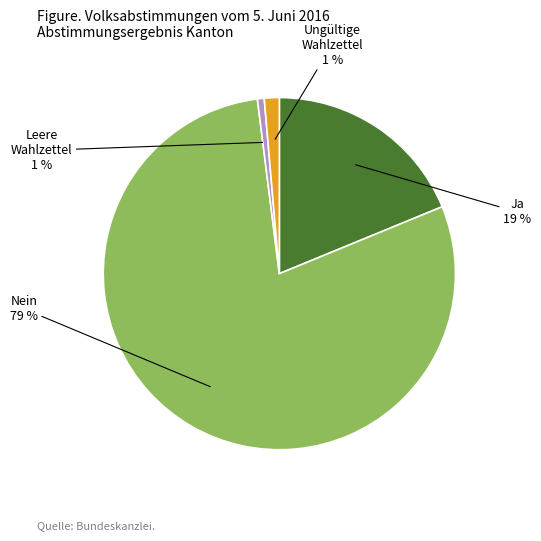

To the nearest percent, what is the average slice percentage?

25%